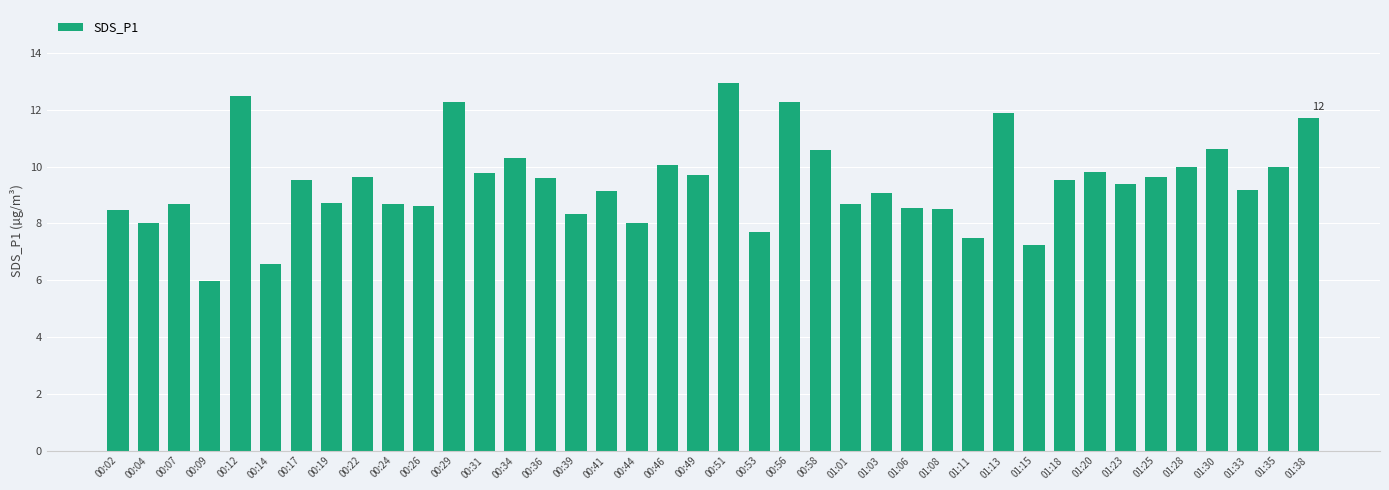

True or false: the data shows 3.8 at 00:56.

False